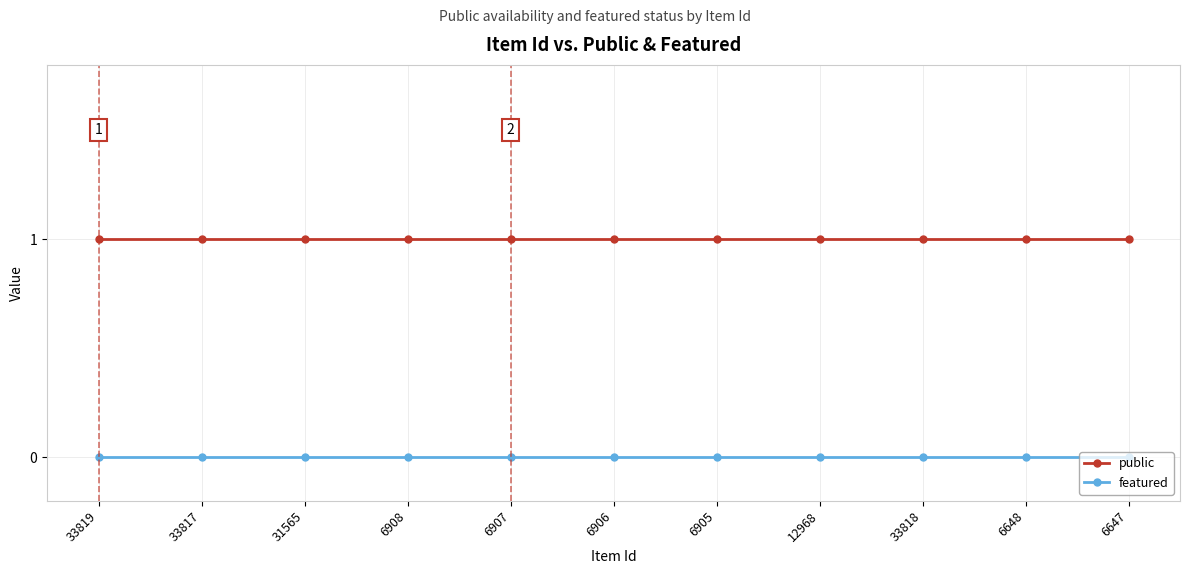

Reading left to right, extract all data points from this chart.

public: 1	1	1	1	1	1	1	1	1	1	1
featured: 0	0	0	0	0	0	0	0	0	0	0